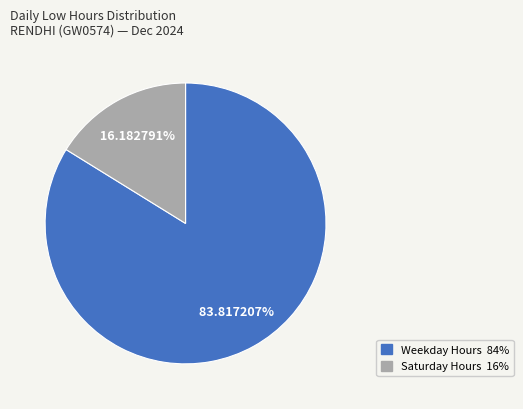

Is there a majority slice in this chart?

Yes